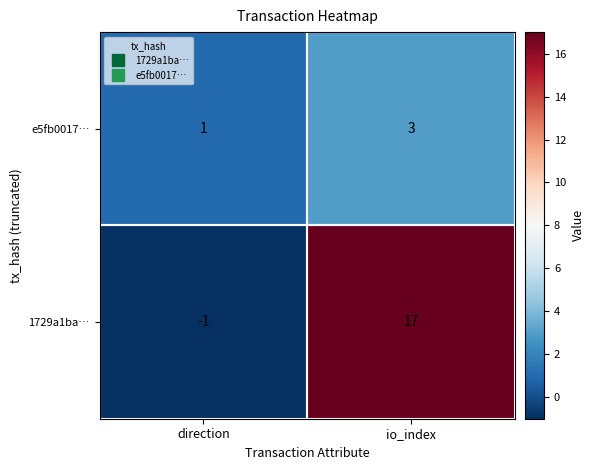

At which category is the sum across all series the highest?

io_index